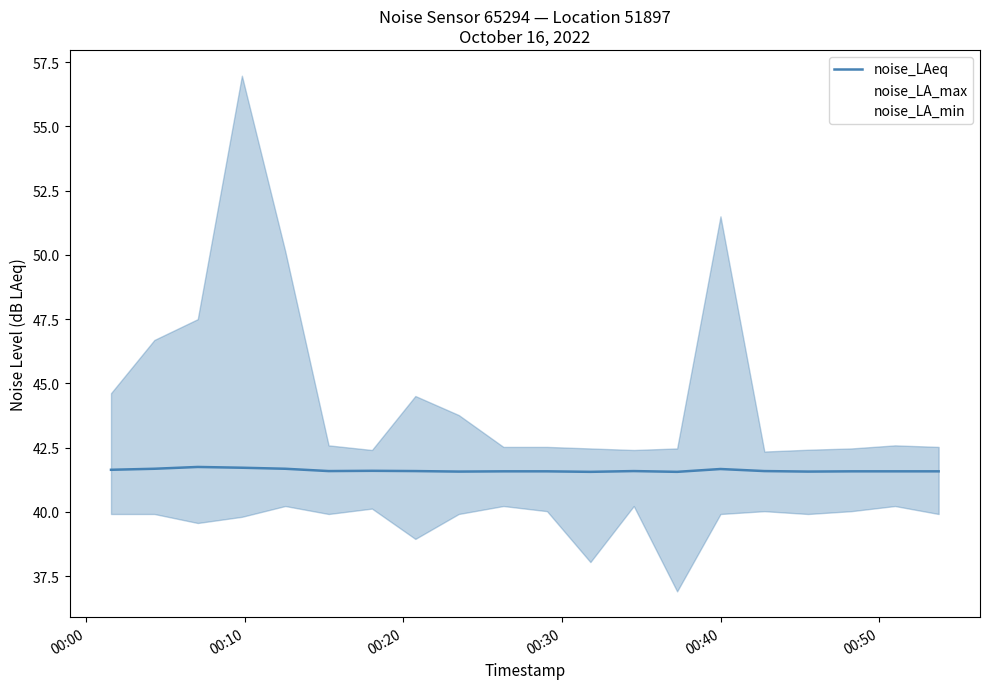

What is the value of the noise_LAeq point at the 16th from the left?

41.6